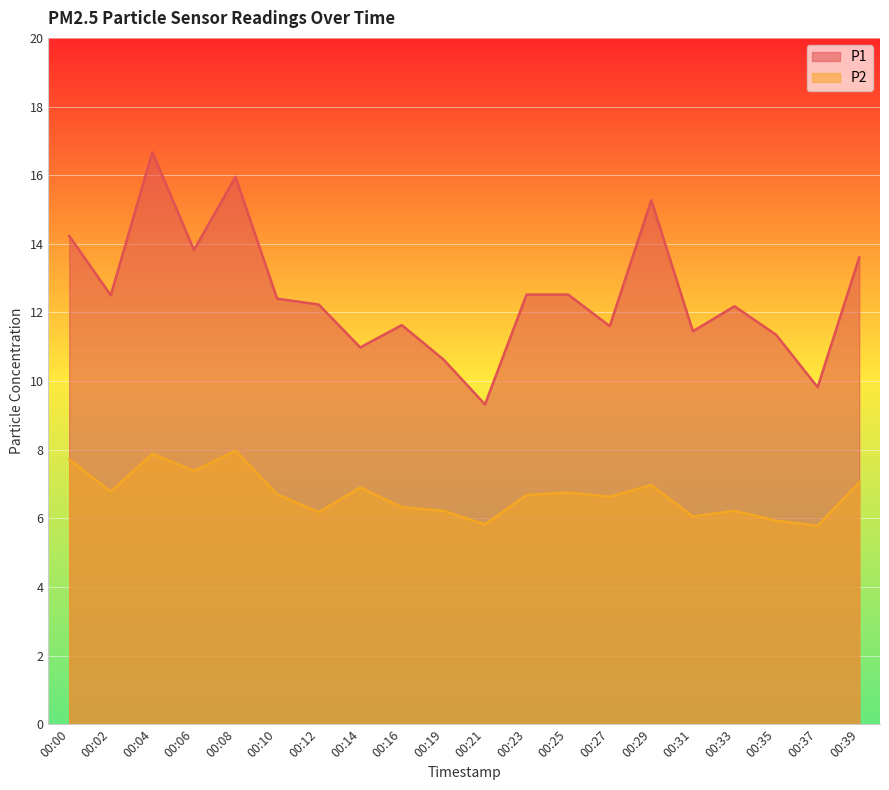

What are all the series names shown in the legend?

P1, P2